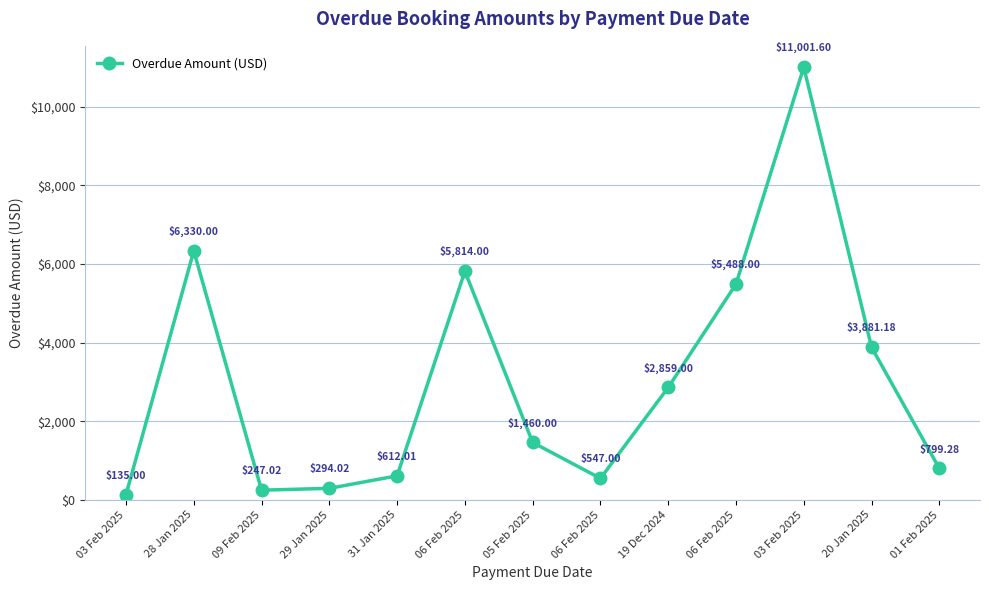

Is it true that the value at 01 Feb 2025 is 799.3?

True